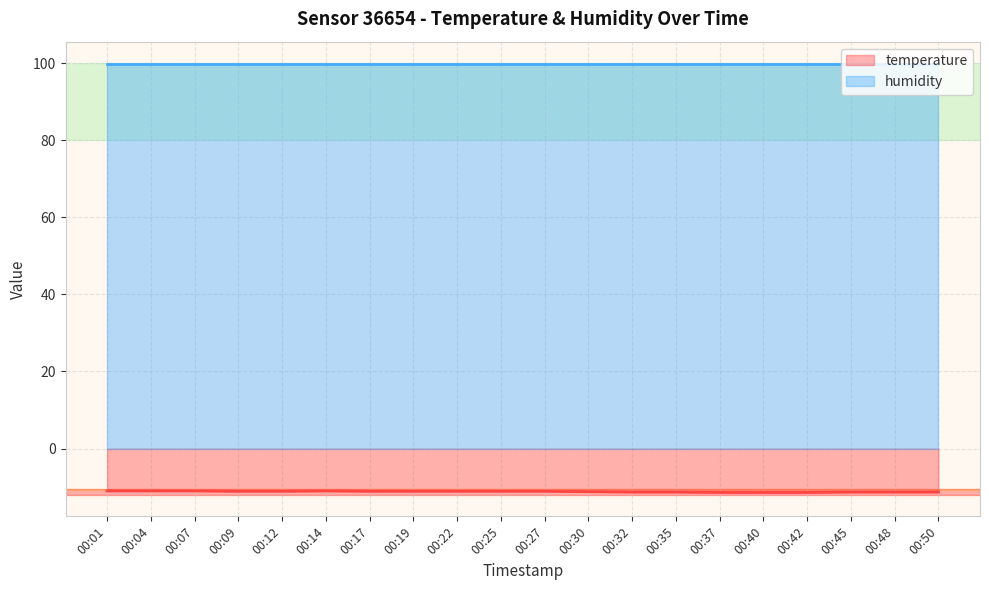

Rank the categories by value from highest to lowest.

00:01, 00:04, 00:07, 00:14, 00:09, 00:12, 00:17, 00:19, 00:22, 00:25, 00:27, 00:30, 00:32, 00:35, 00:45, 00:48, 00:50, 00:37, 00:40, 00:42